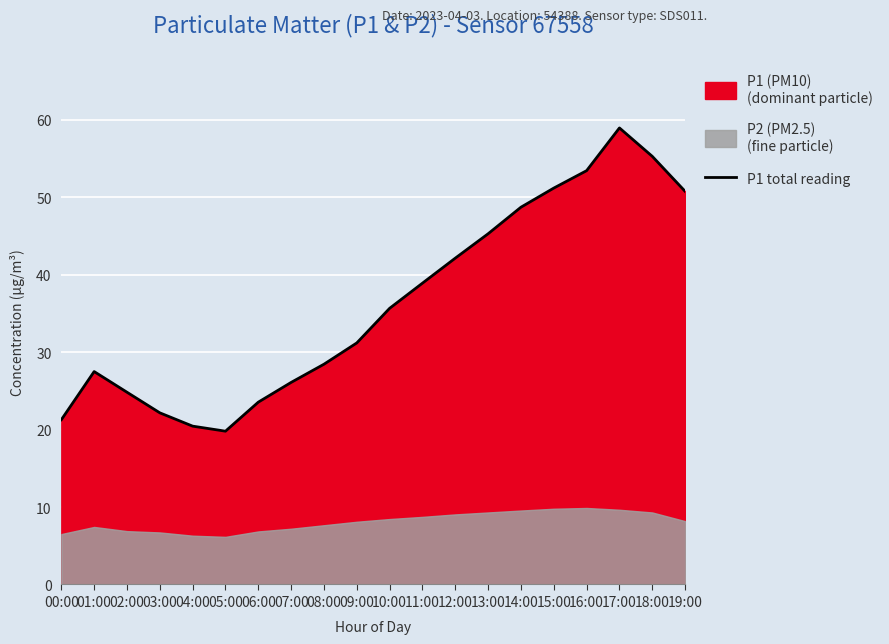

Read the value at 17:00.

59.0